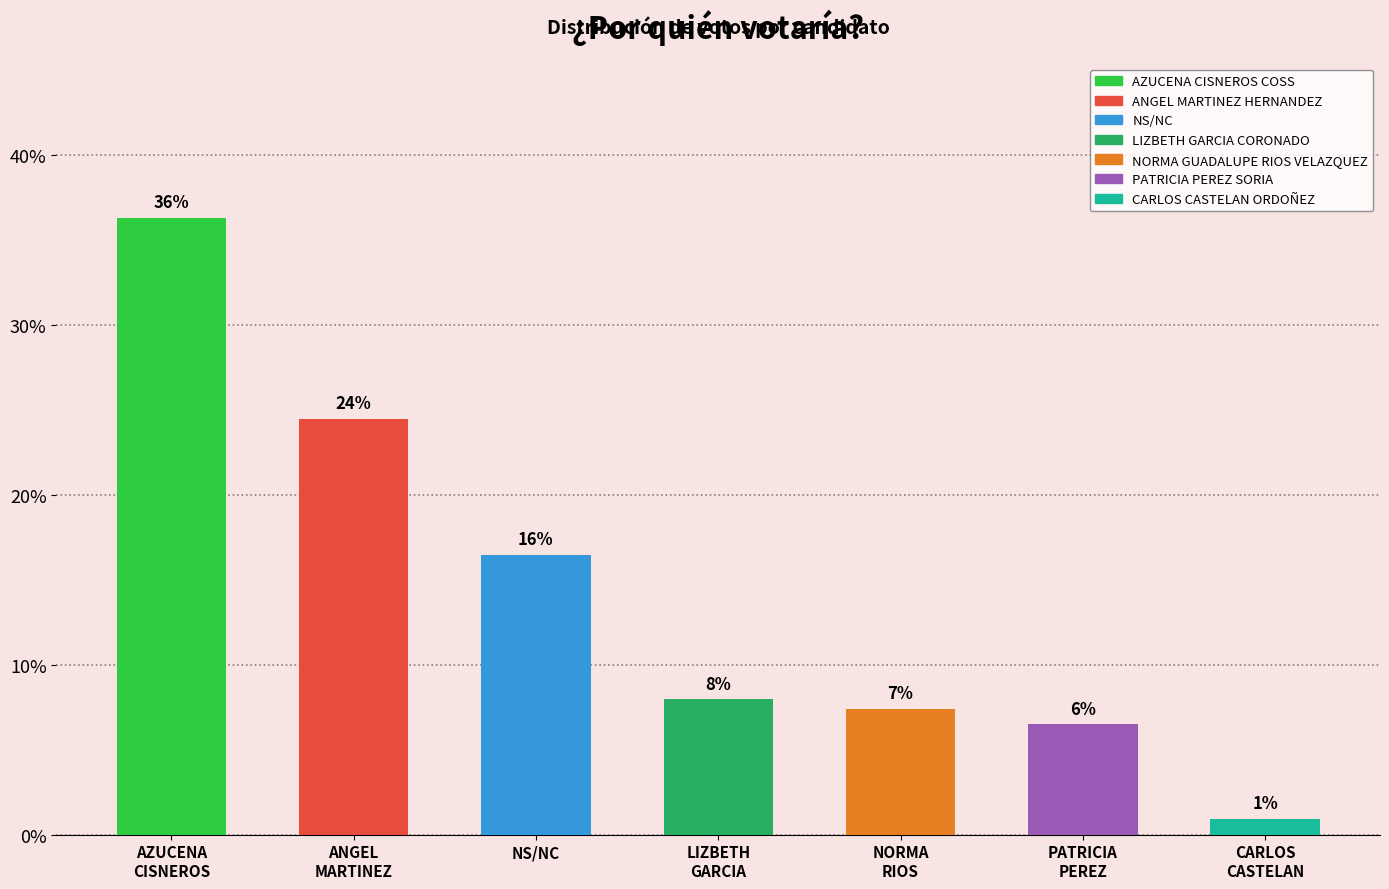

How many bars are there in total?

7